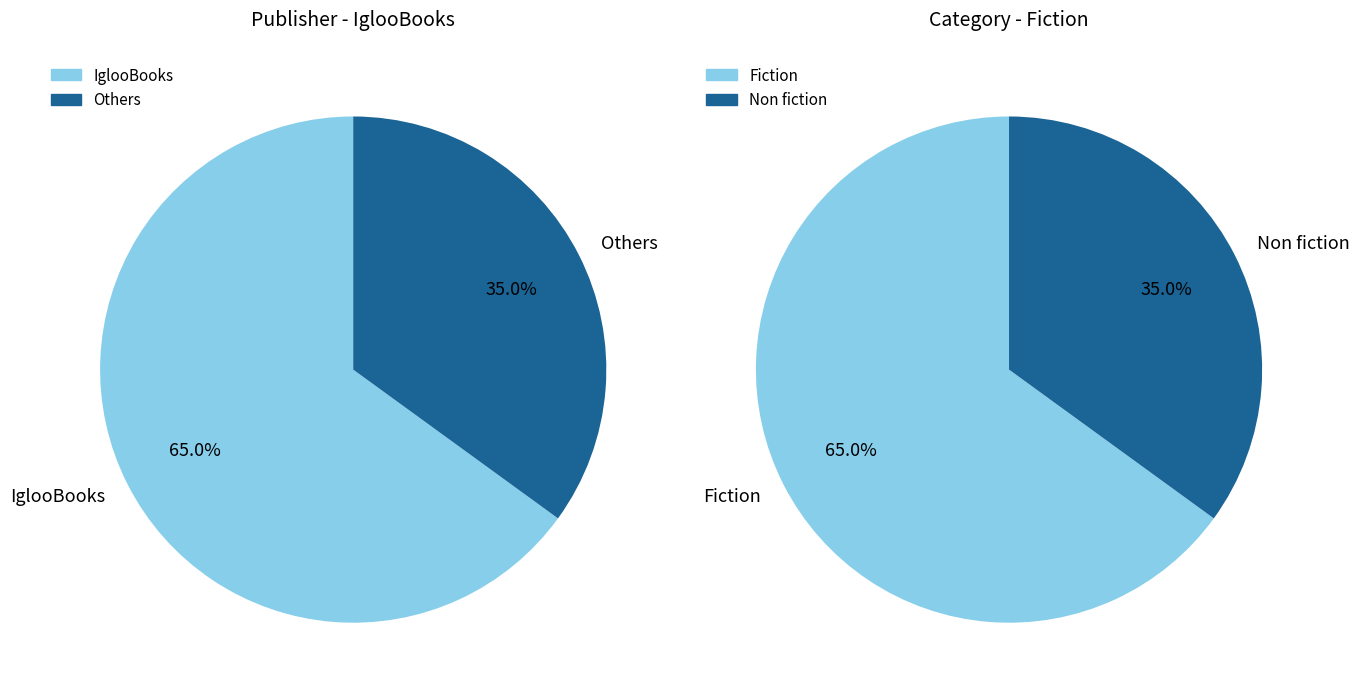

True or false: IglooBooks (100888866) accounts for 65% of the total.

True